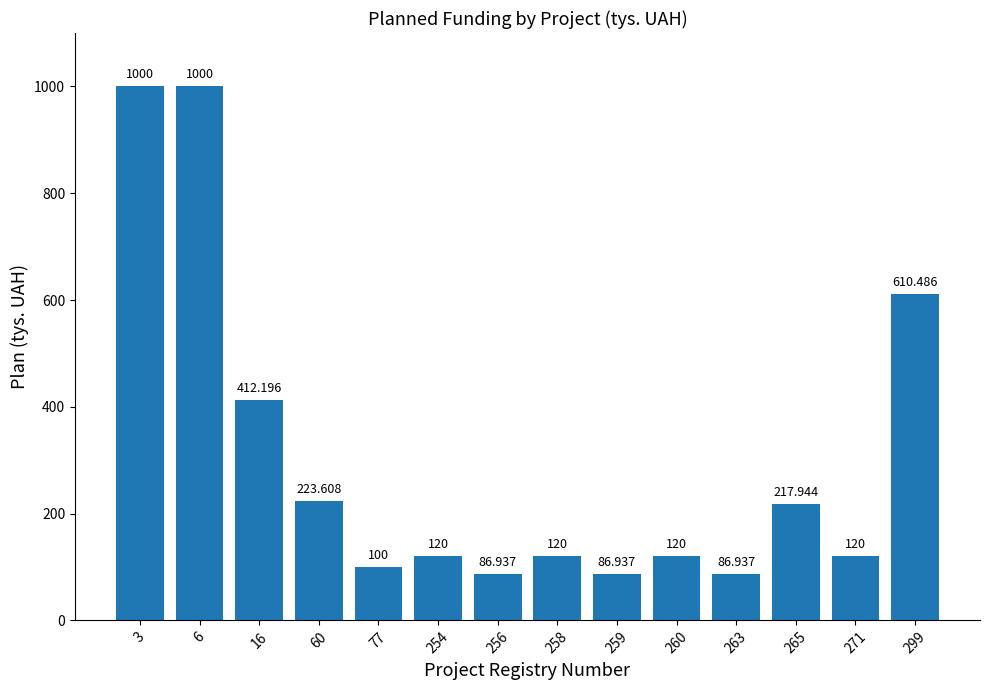

List the labels in order of value, largest first.

3, 6, 299, 16, 60, 265, 254, 258, 260, 271, 77, 256, 259, 263